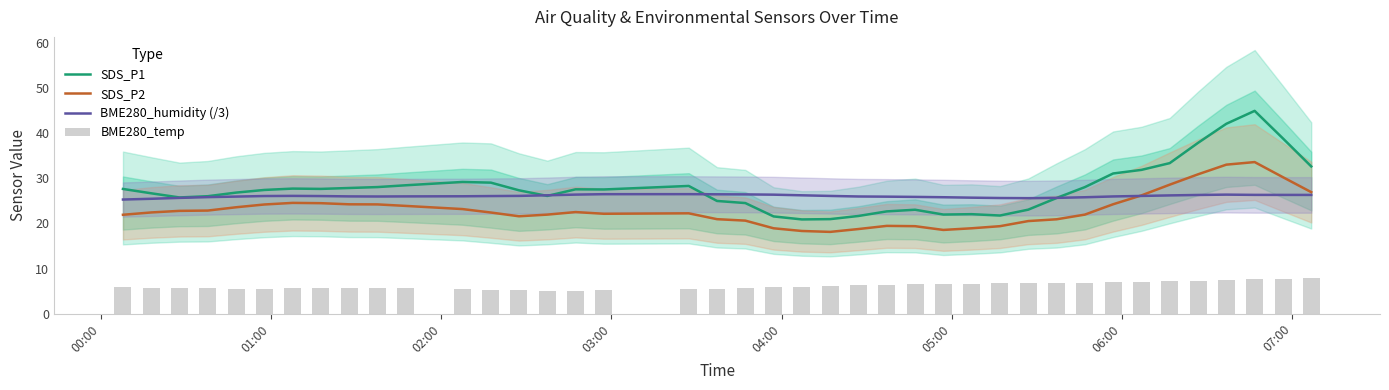

True or false: SDS_P2 and SDS_P1 intersect in this chart.

False